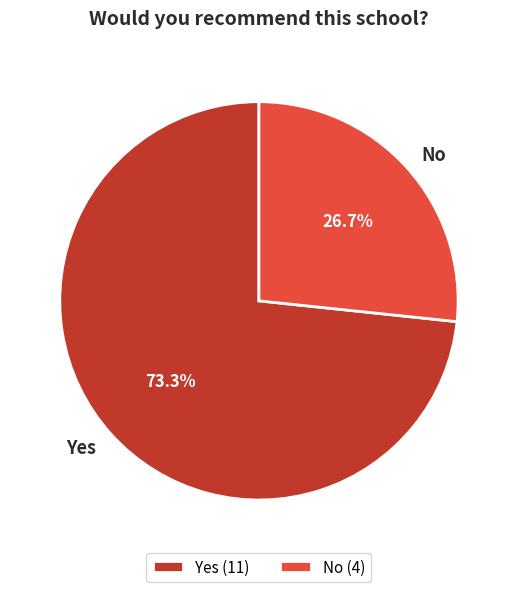

Which slice is the largest?

Yes